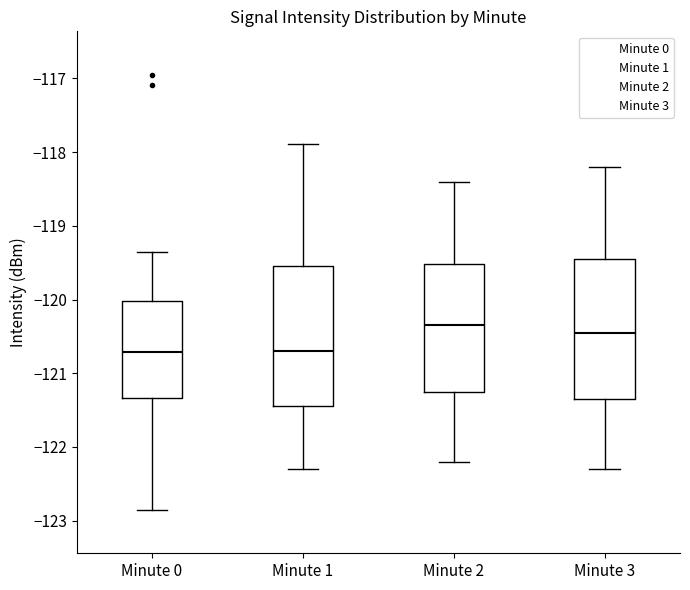

Which box's median line is the highest?

Minute 2